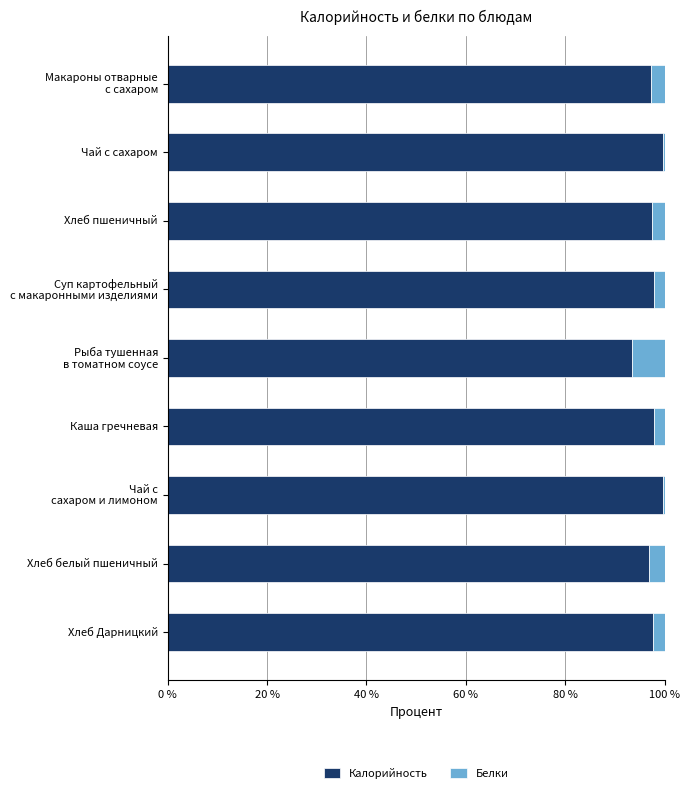

What is the average value of the Калорийность series?

97.6